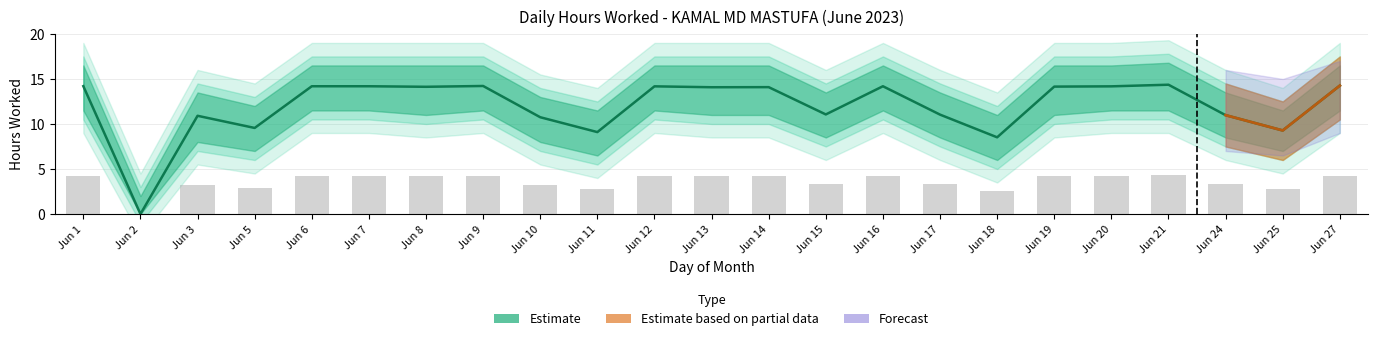

Does the chart contain stacked bars?

No